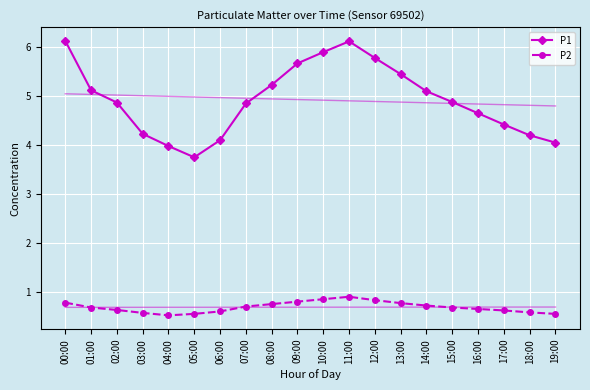

The value of P2 at 16:00 is 0.4. True or false?

False